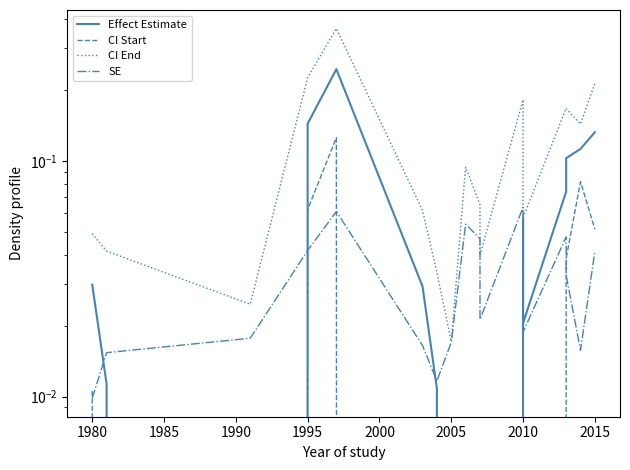

Is it true that SE equals 0.0 at 2015?

False